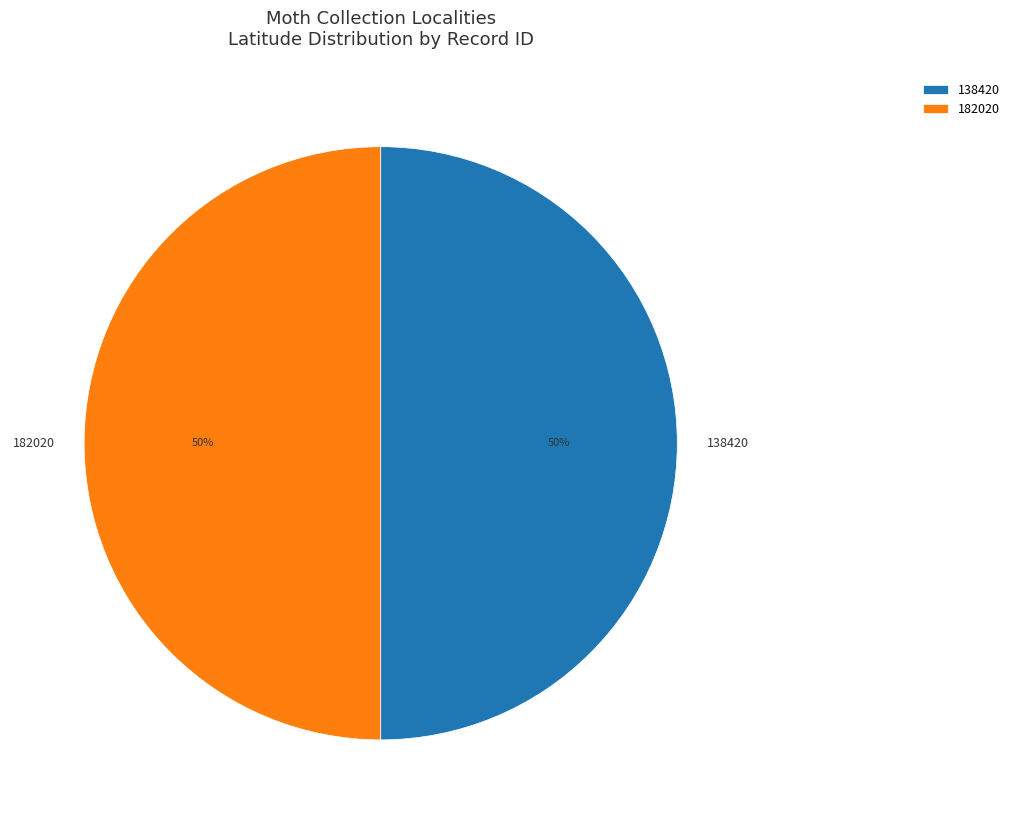

How many segments does this pie chart have?

2